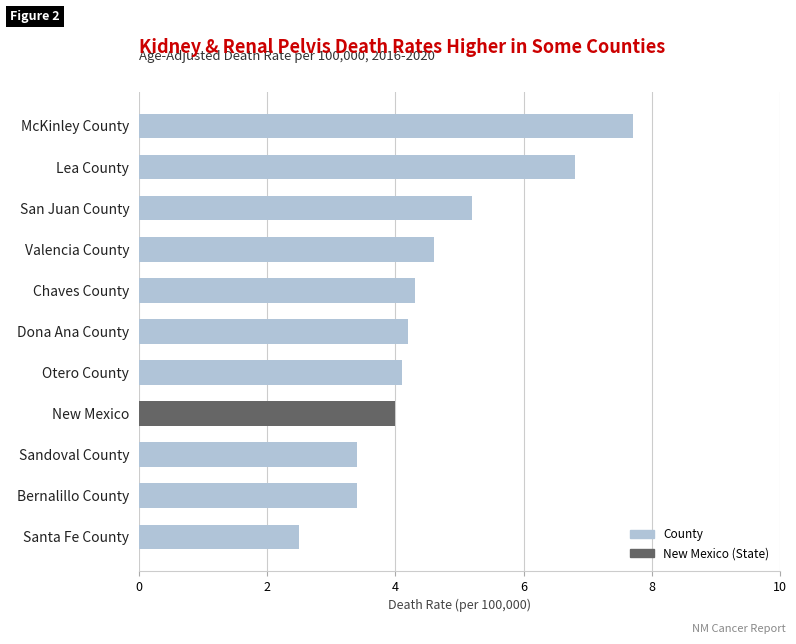

What is the maximum value shown in the chart?

7.7